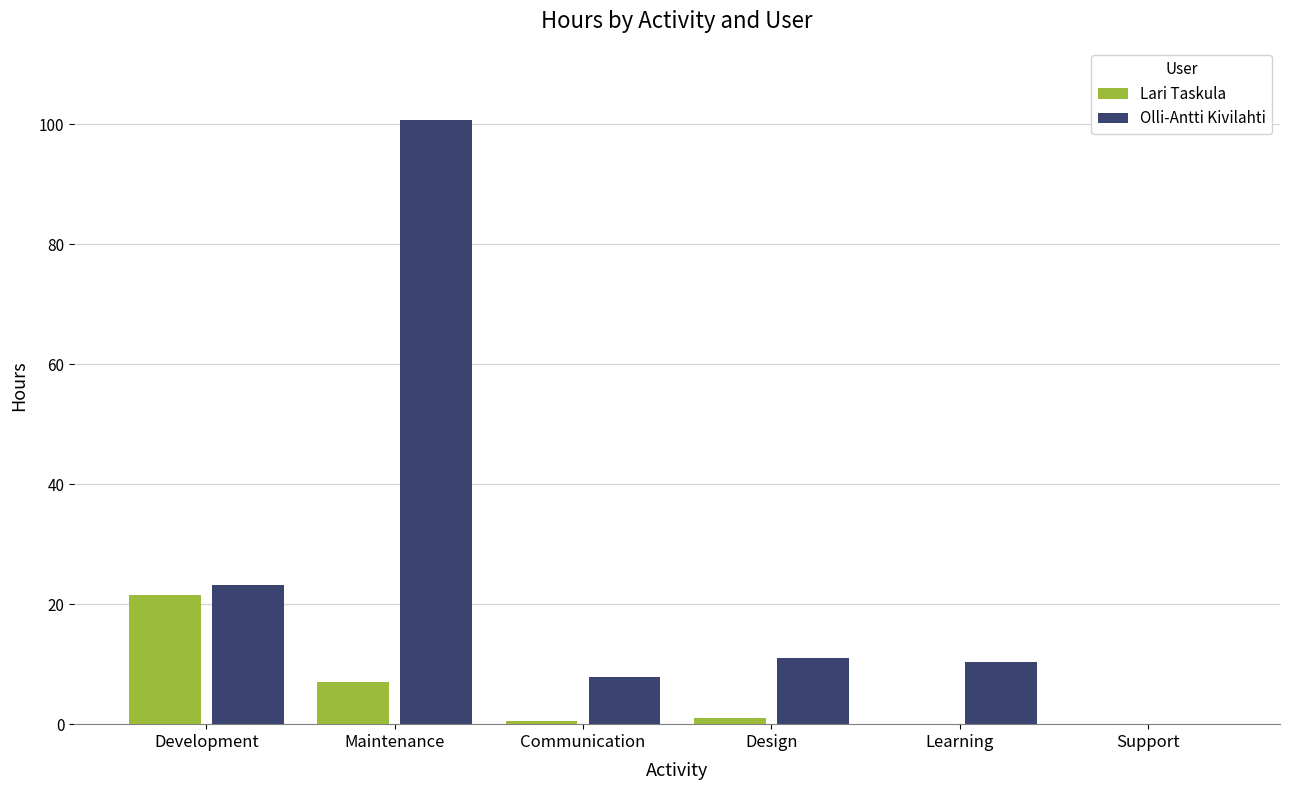

How many series are shown in this chart?

2